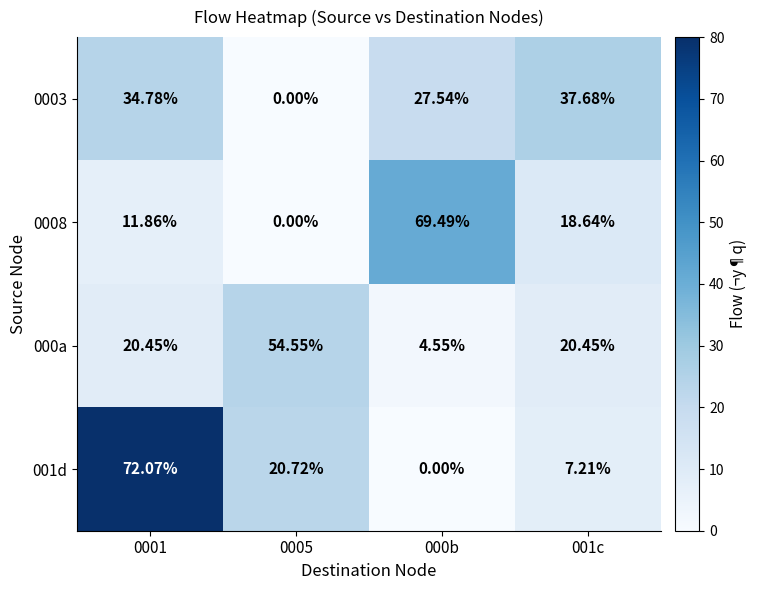

Is the value of 001d at 001c greater than the value of 0008 at 0001?

No